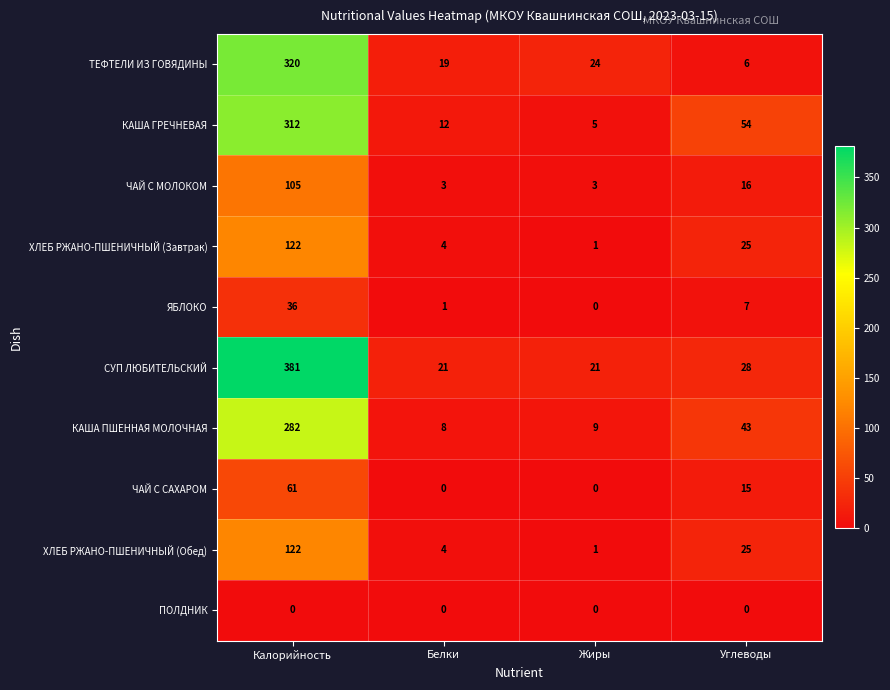

At which label does КАША ПШЕННАЯ МОЛОЧНАЯ reach its peak?

Калорийность